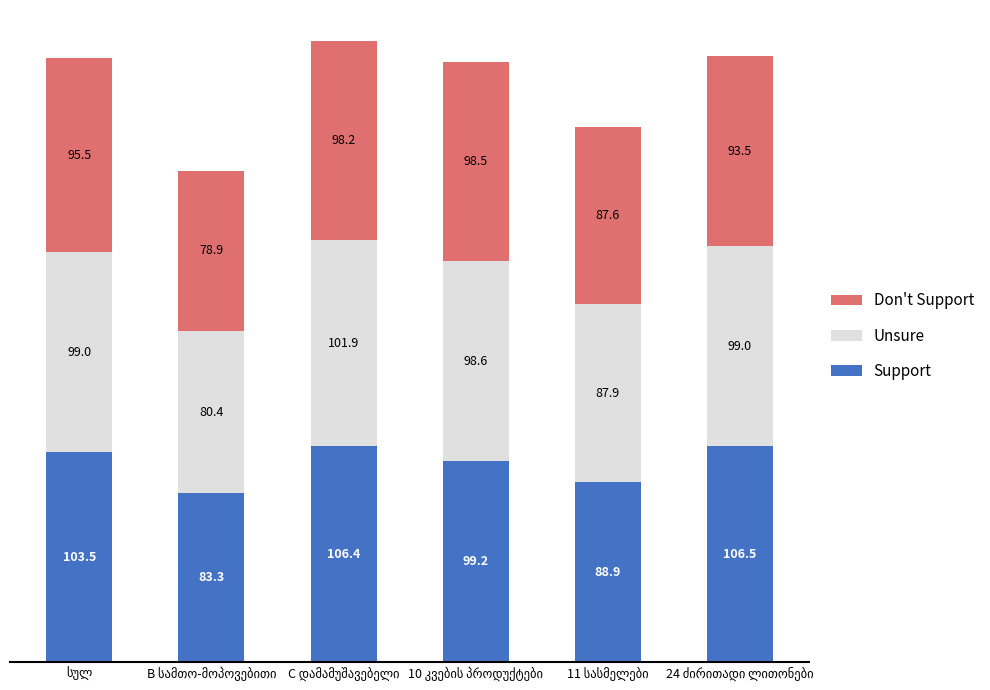

What is the difference between the maximum and second lowest values in the Support series?

17.6